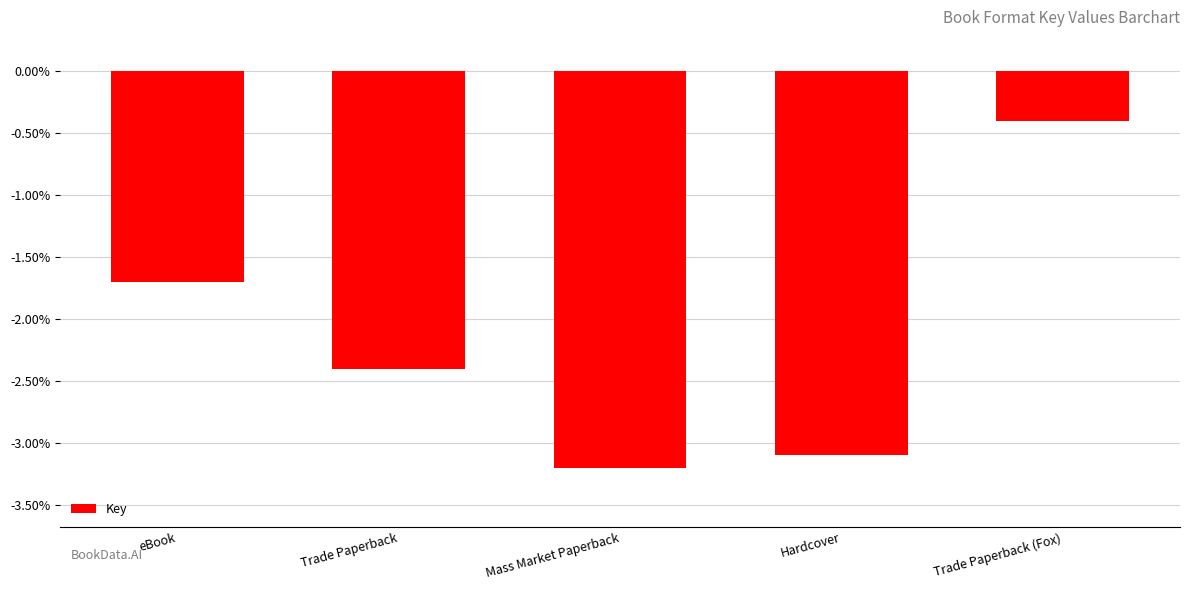

Count the number of categories in the chart.

5